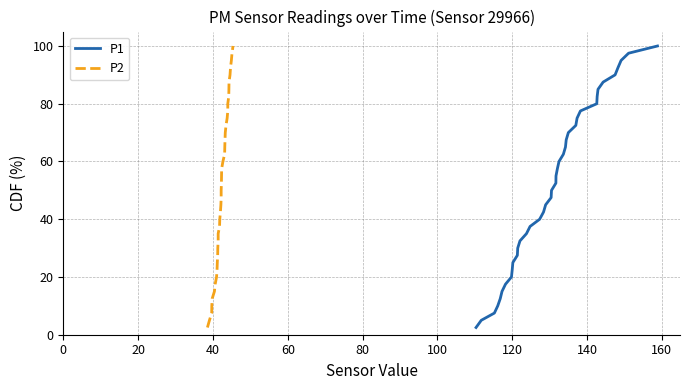

True or false: P2 and P1 cross at least once.

False